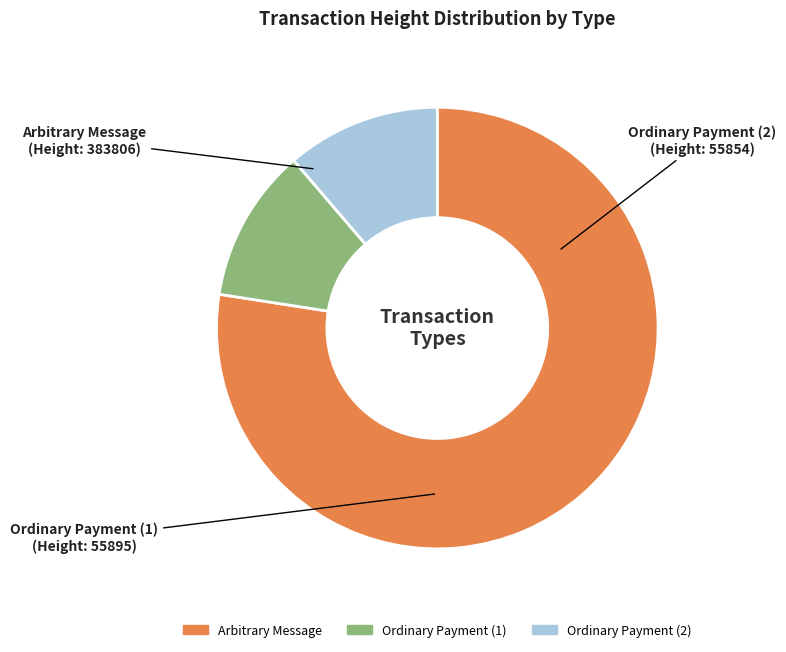

Which slice represents more than half of the pie?

Arbitrary Message